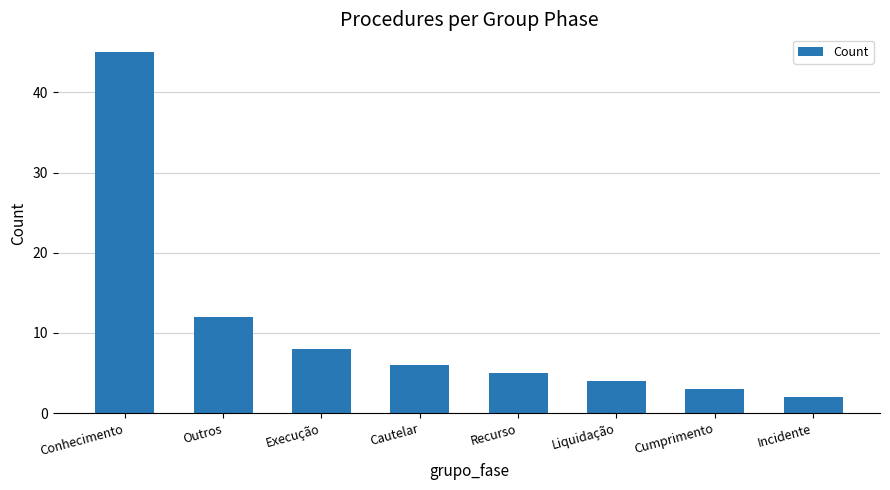

What is the label of the 4th bar from the left?

Cautelar